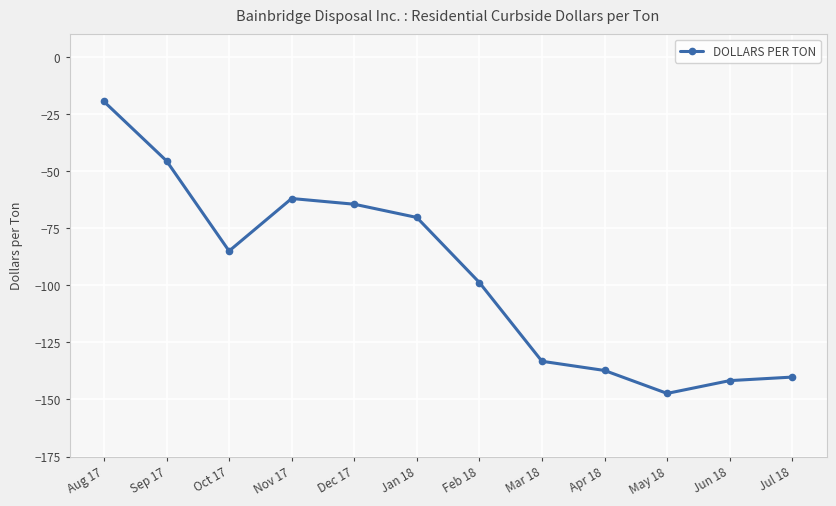

Is it true that the value at Jul 18 is -185.0?

False